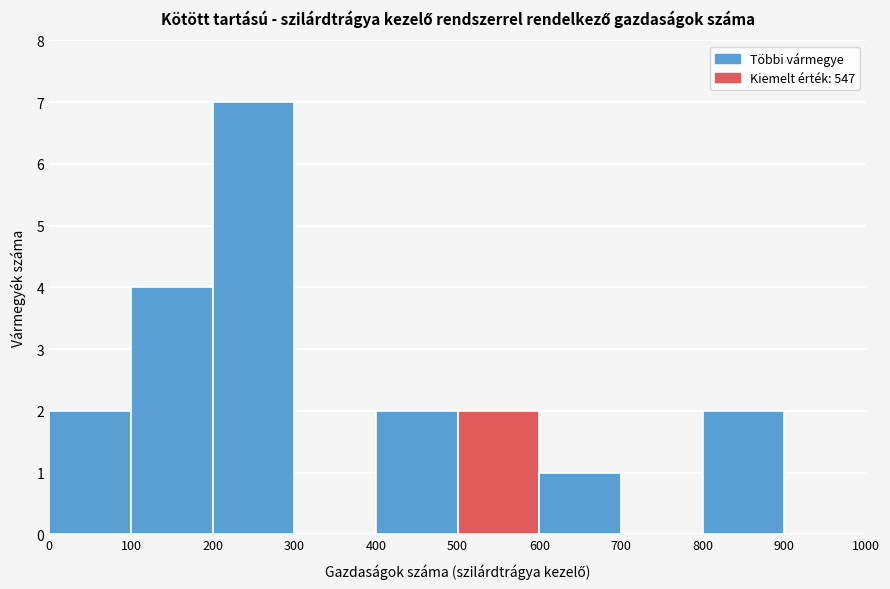

How tall is the bar that spans 800 to 900 on the x-axis? The values are not printed on the chart, so give them approximately, as read against the axis.

2